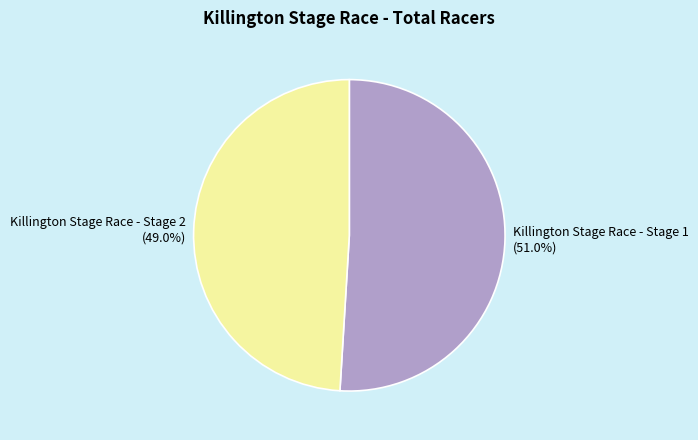

The Killington Stage Race - Stage 2 slice represents 49% of the pie. True or false?

True